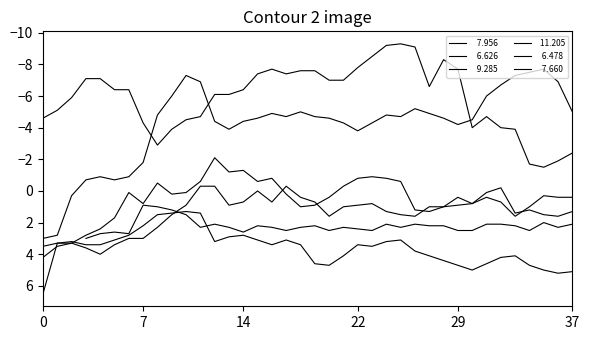

What is the average value of the   7.956 series?

1.4